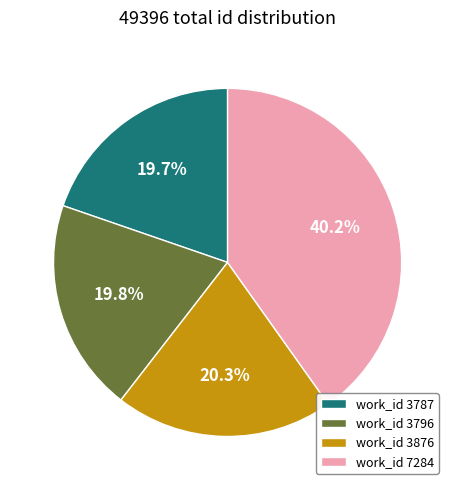

Is work_id 3796 the majority of the pie?

No